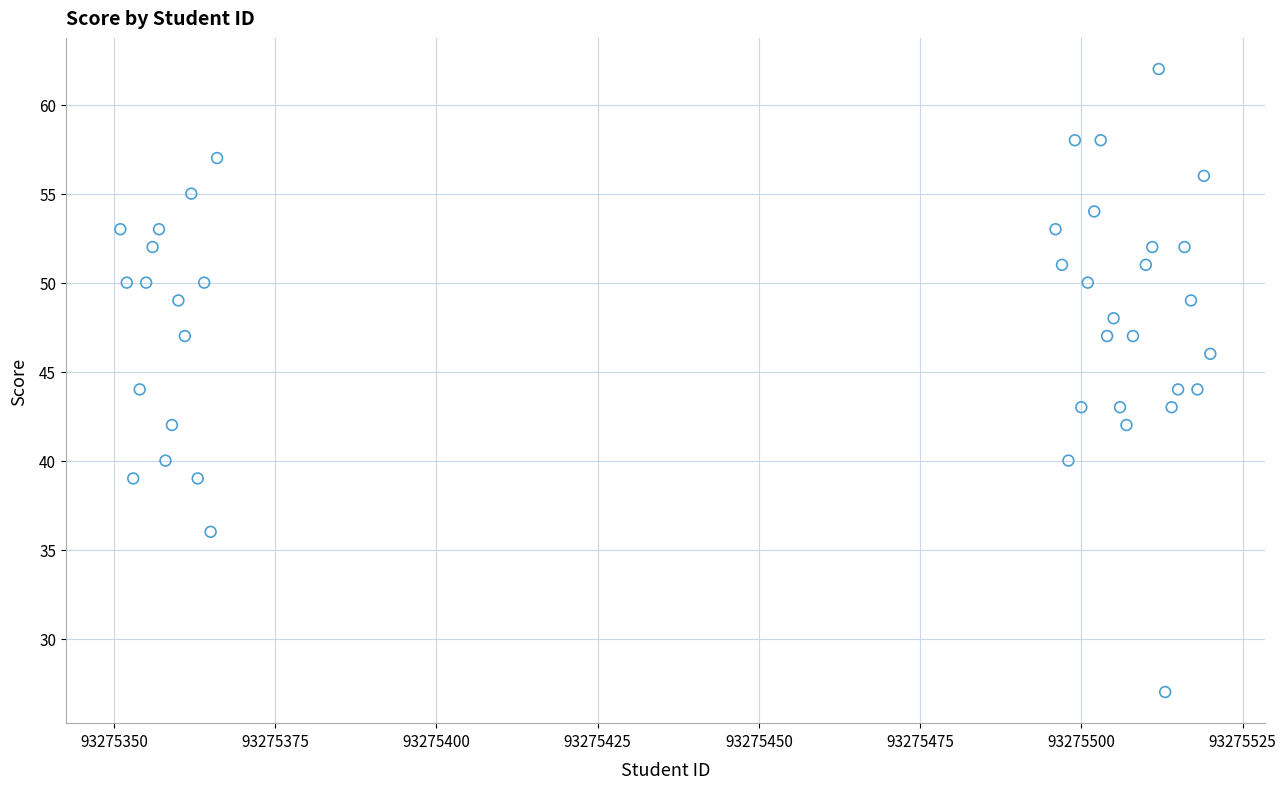

What is the range of Y values (max minus min)?

35